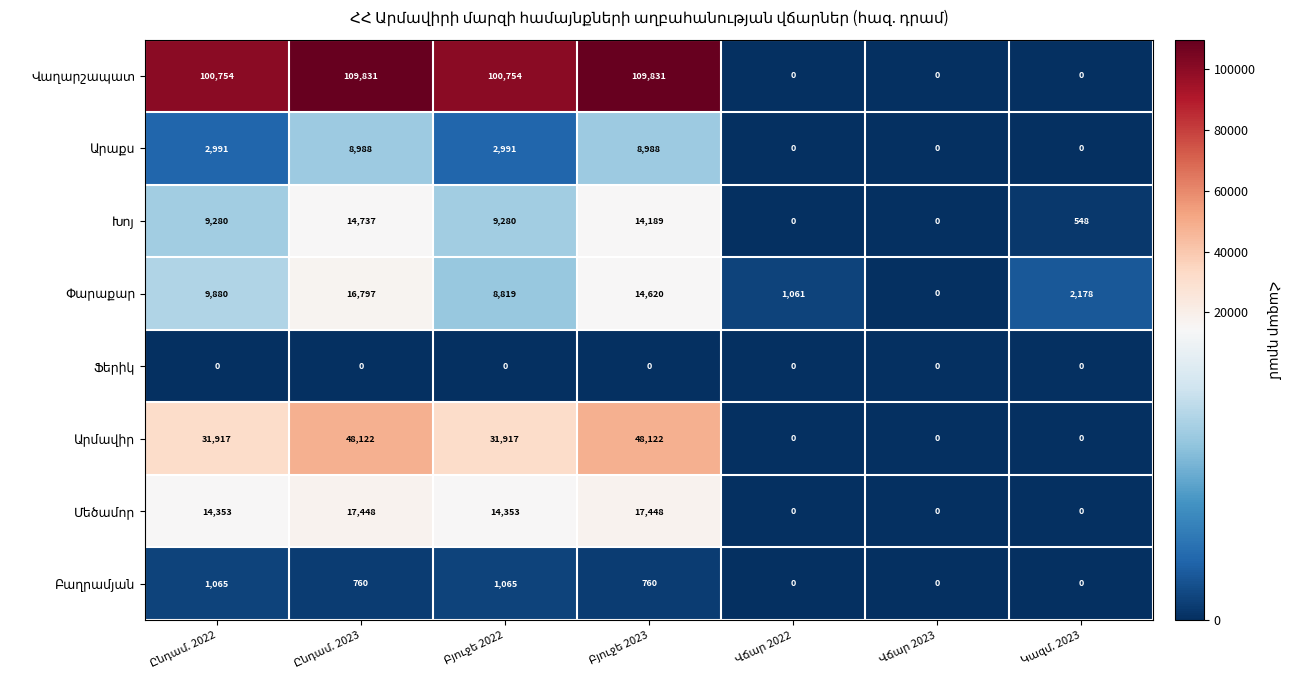

What is the maximum value shown in the chart?

109831